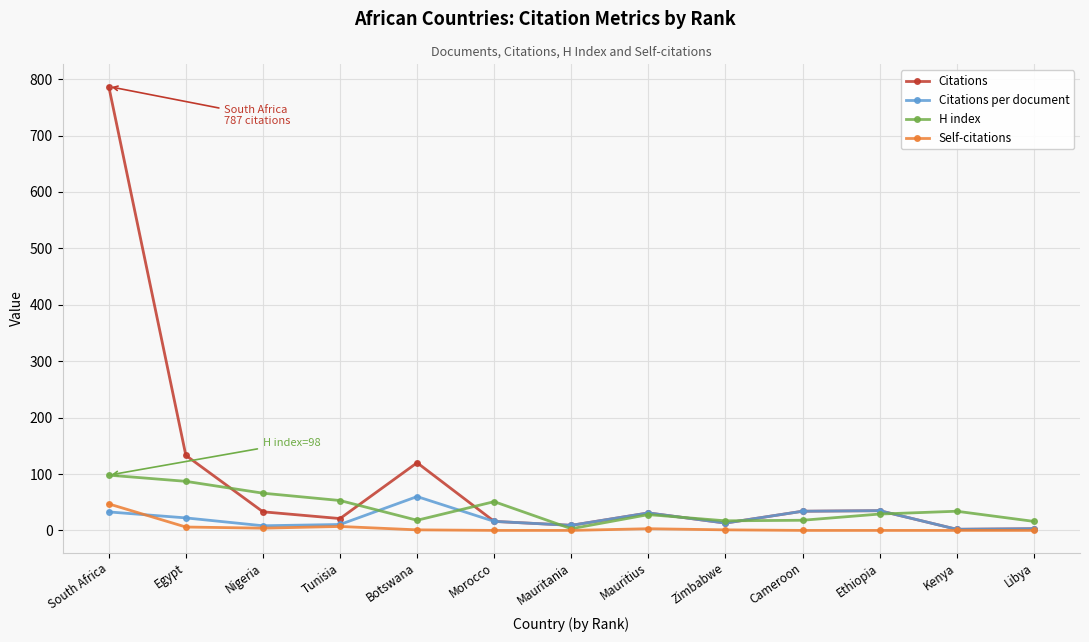

Which series has the largest range (max minus min)?

Citations